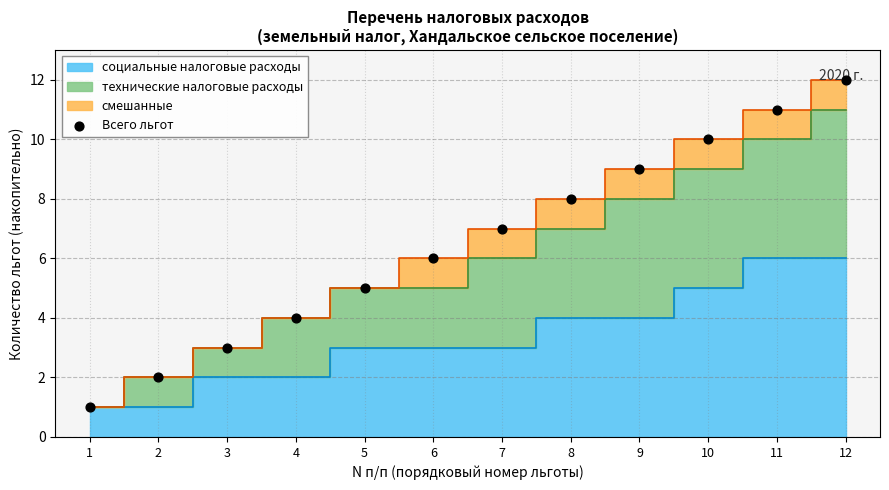

Which has a higher value, 11 or 3?

11